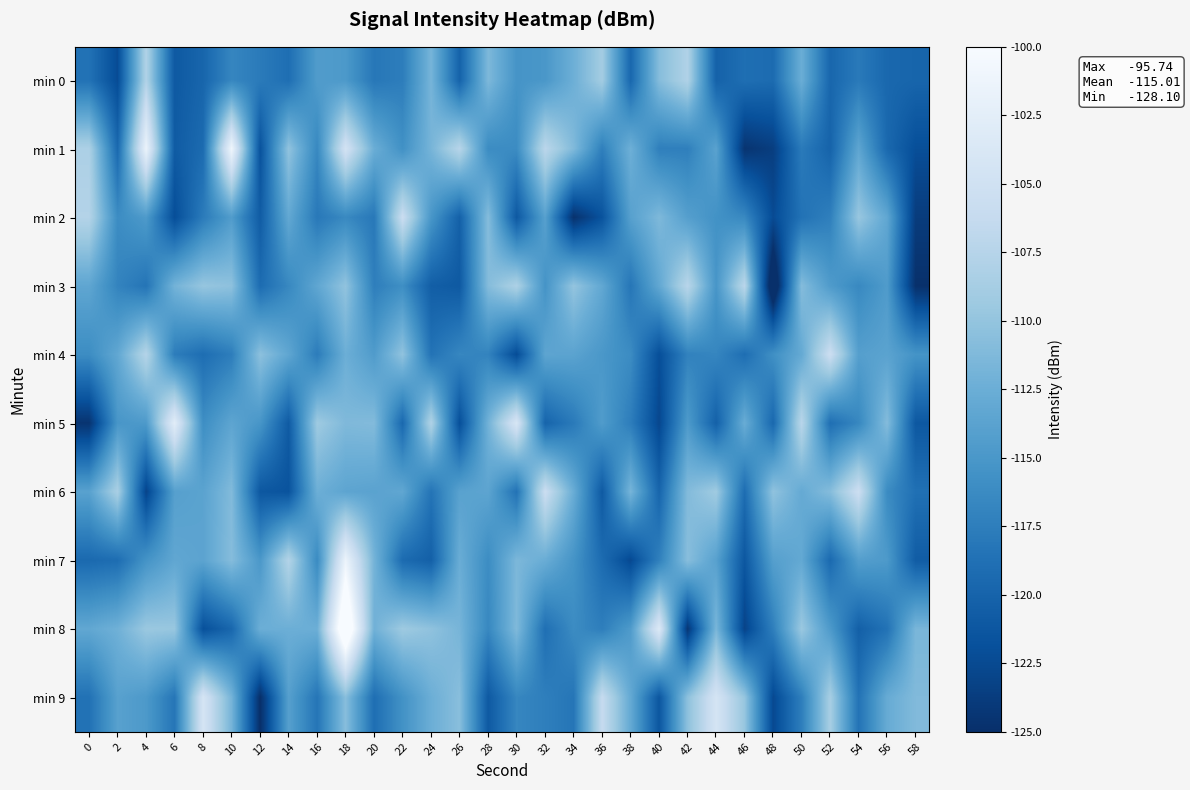

How many series are shown in this chart?

10